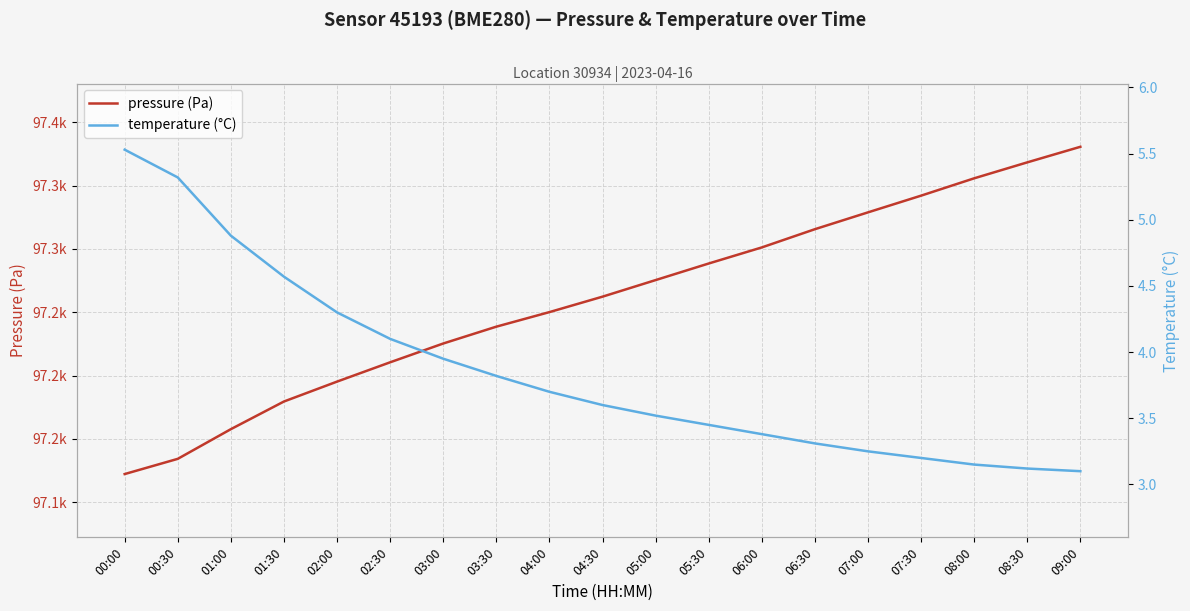

Which series has the largest total across all categories?

pressure (Pa)